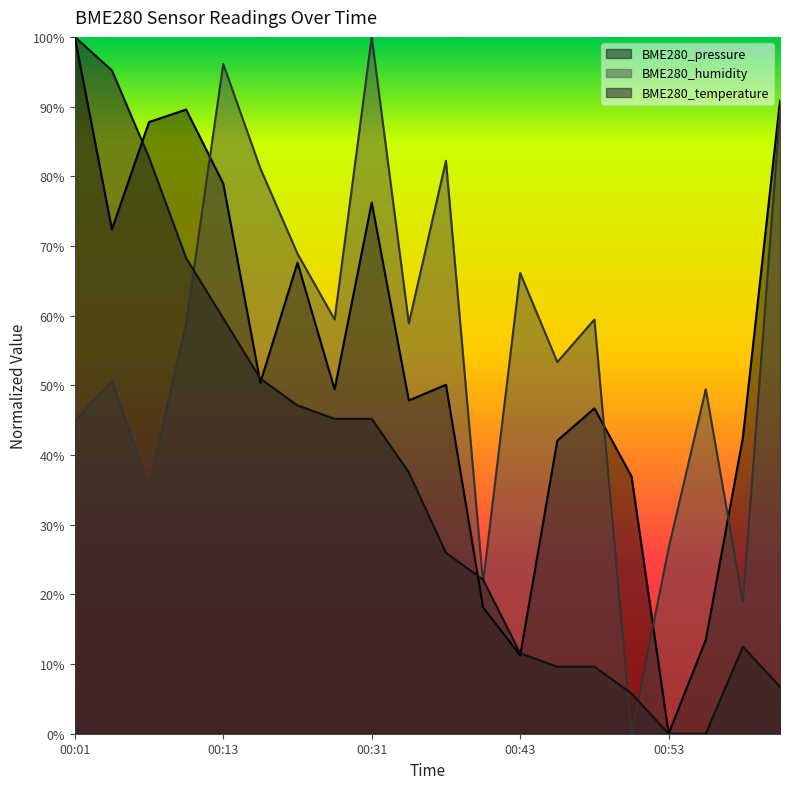

What position from the left is 00:53?

17